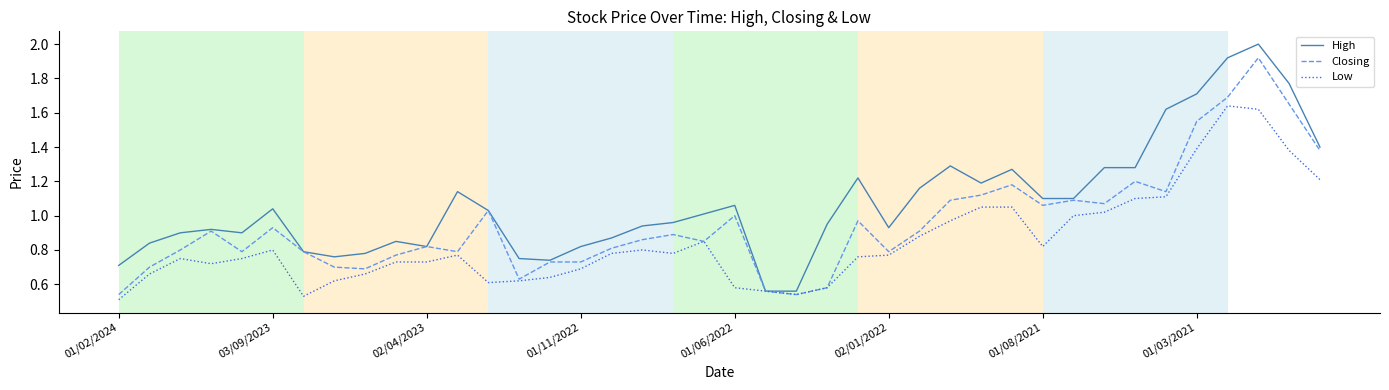

List the series in order of their overall mean, highest first.

High, Closing, Low